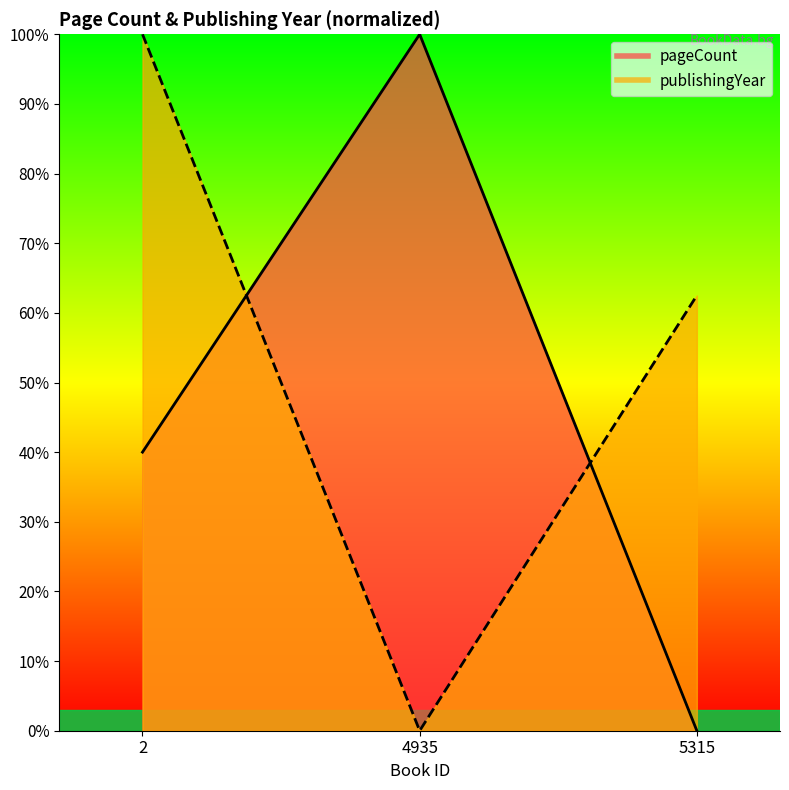

How many data points in pageCount are less than 40?

1